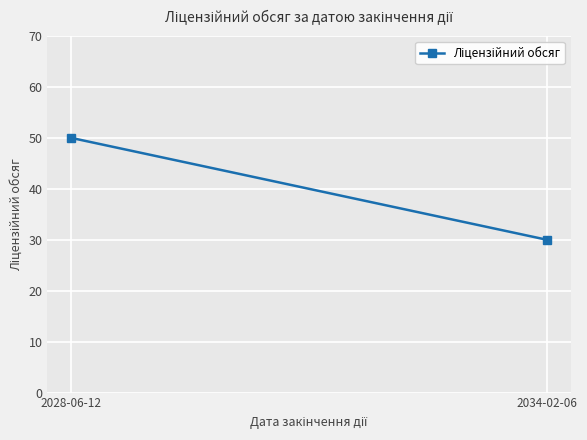

How many values are between 30 and 50?

2